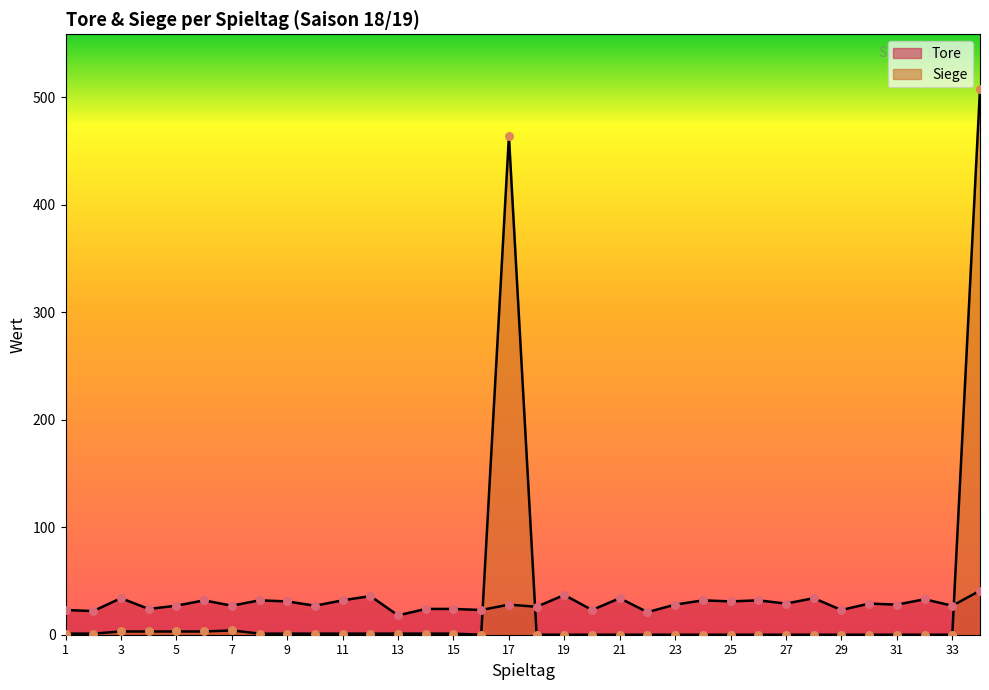

At how many categories does at least one series exceed 242?

2